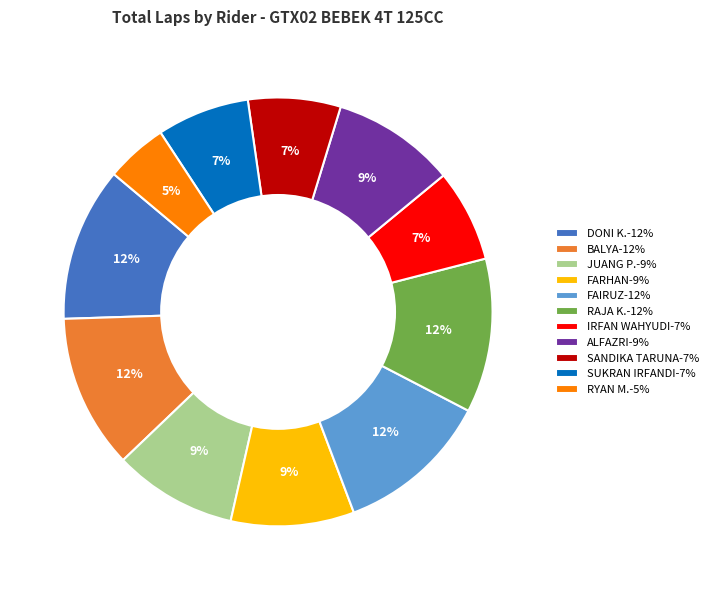

Which slice is the smallest?

RYAN M.-5%